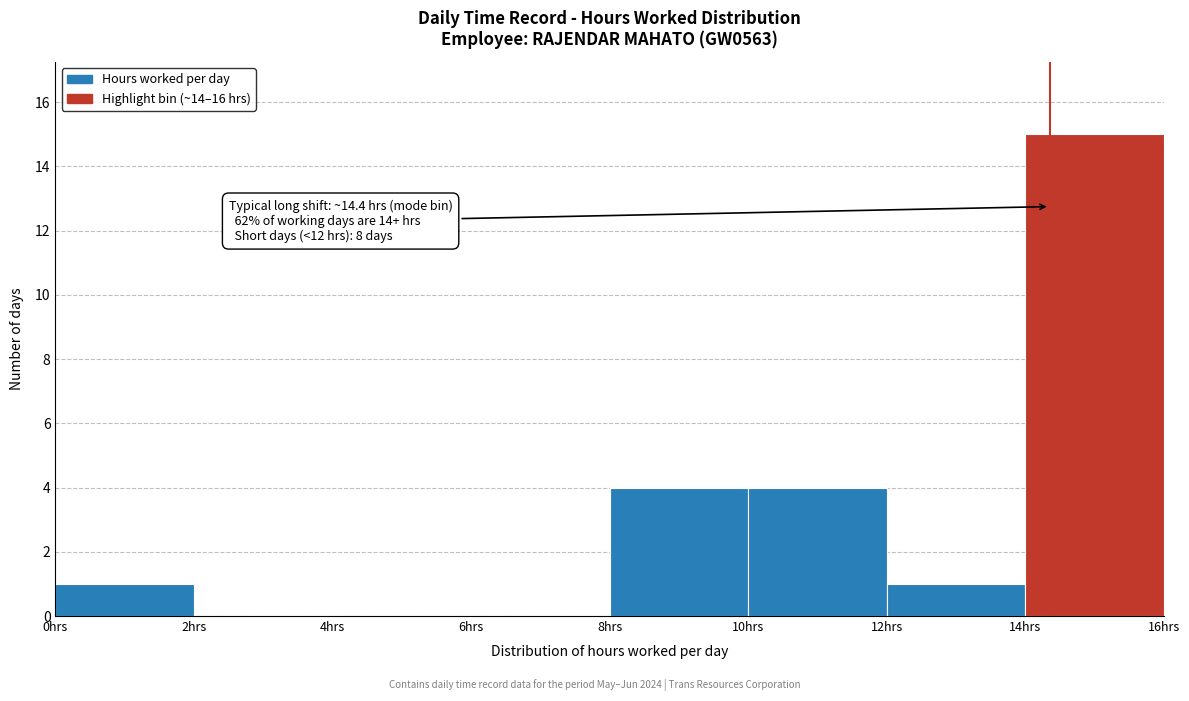

Over which range of the x-axis is the bar tallest?

14 to 16